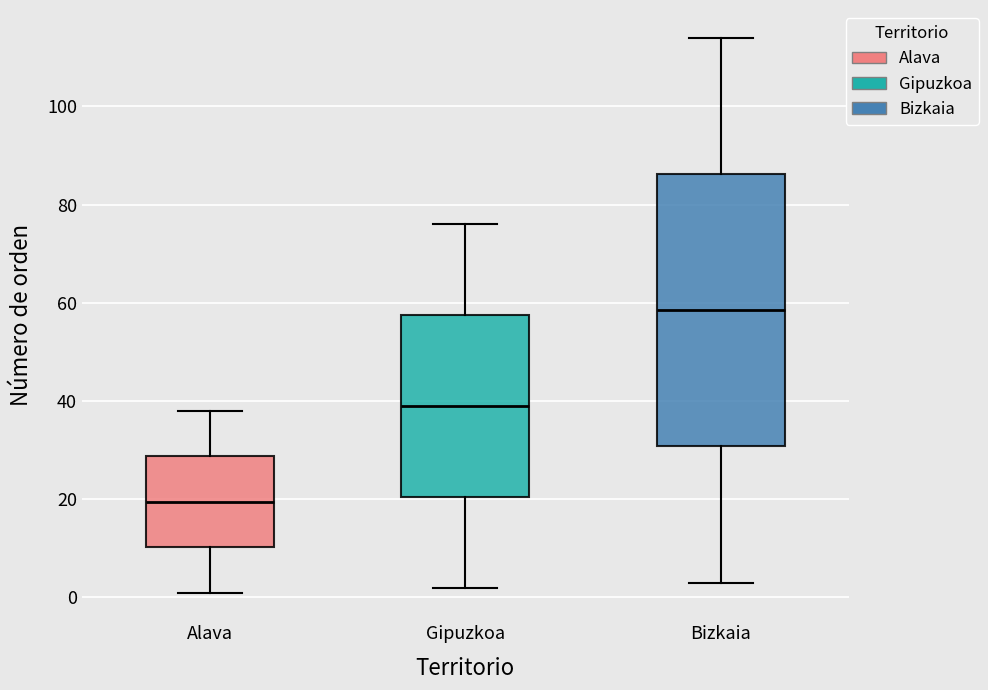

Which box has the lowest median line?

Alava